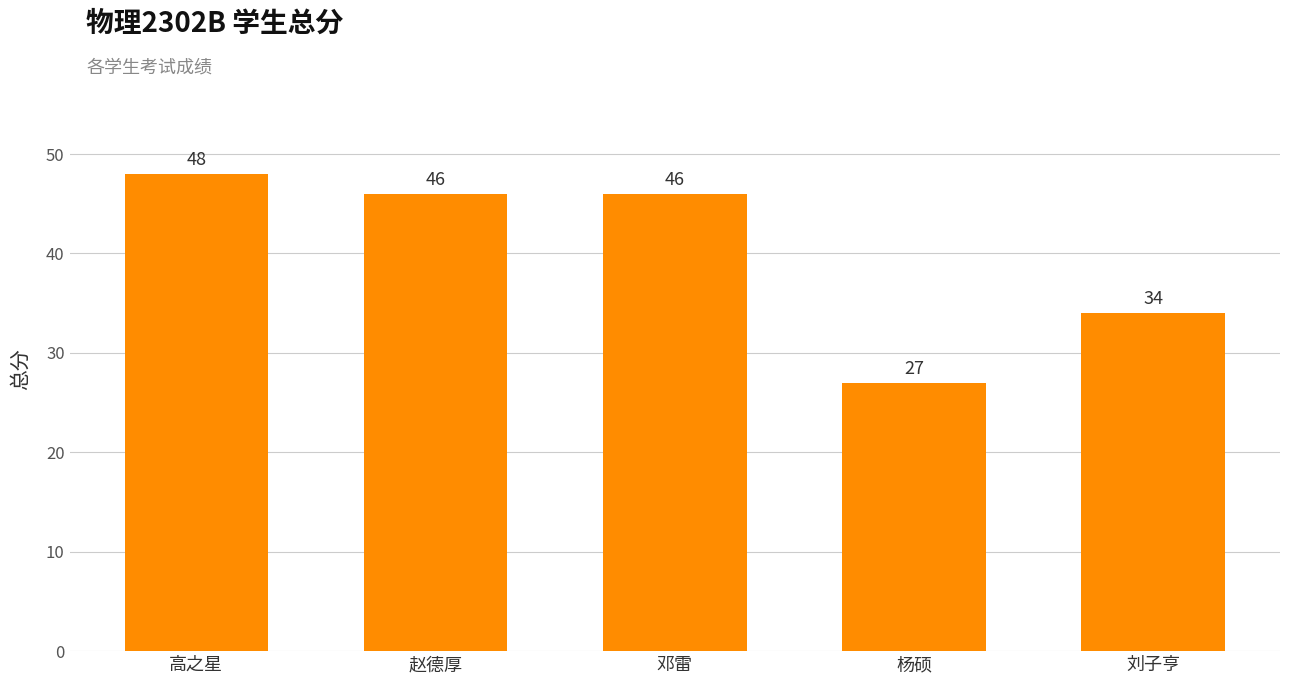

What value does the data have at 高之星, to the nearest 5?

50